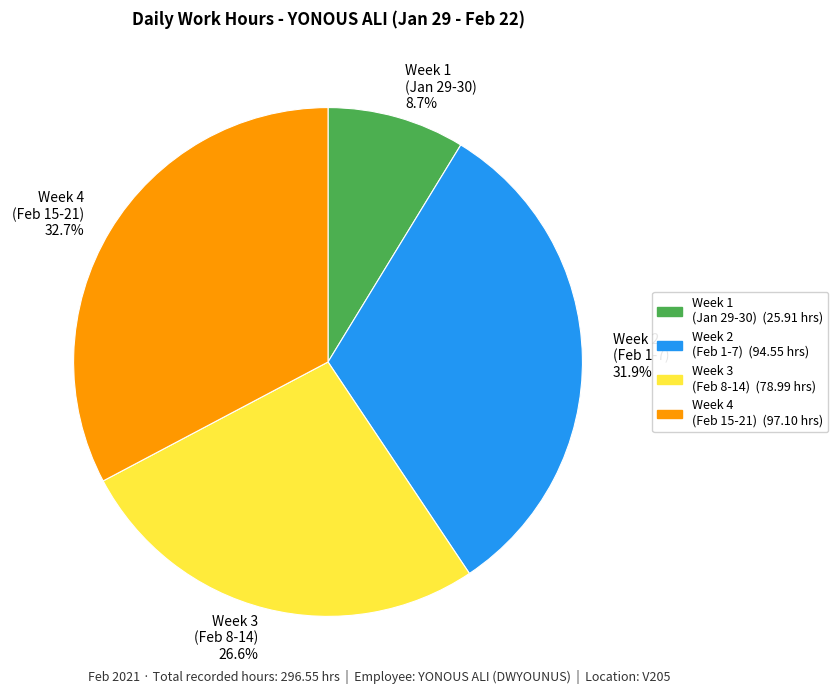

Which slice is the smallest?

Week 1 (Jan 29-30) 8.7%